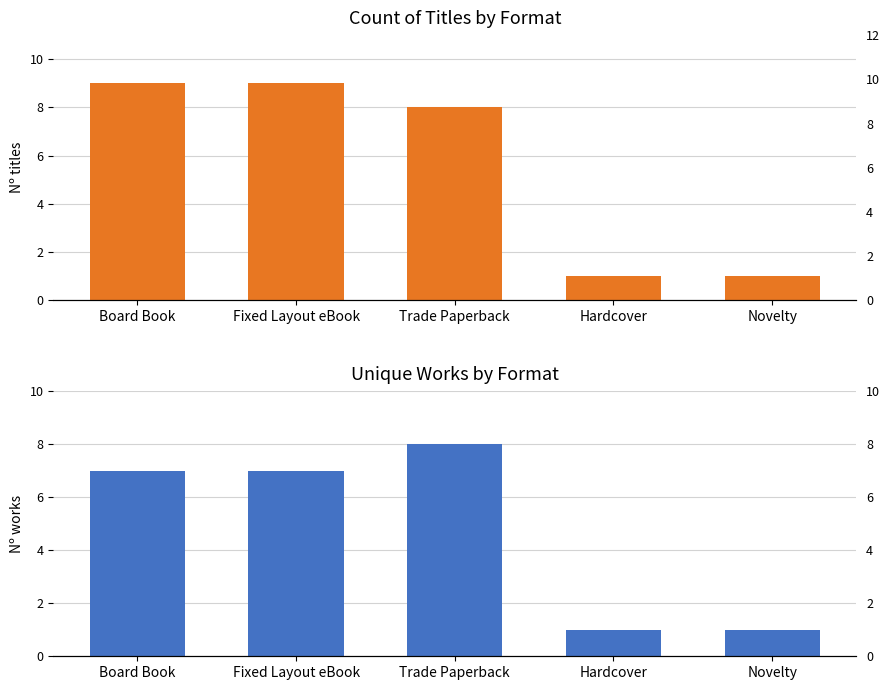

Where does the Count of Titles series first go above 8?

Board Book